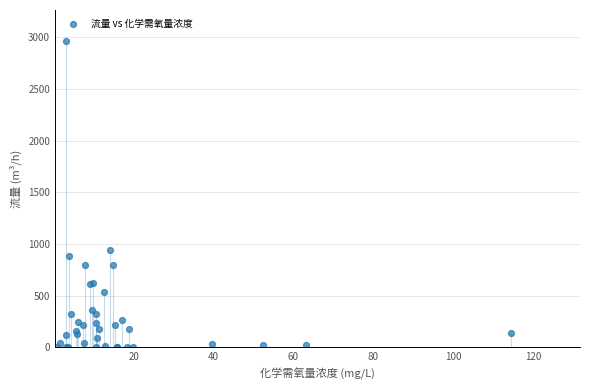

What Y value in the scatter plot is closest to 1484?

942.3